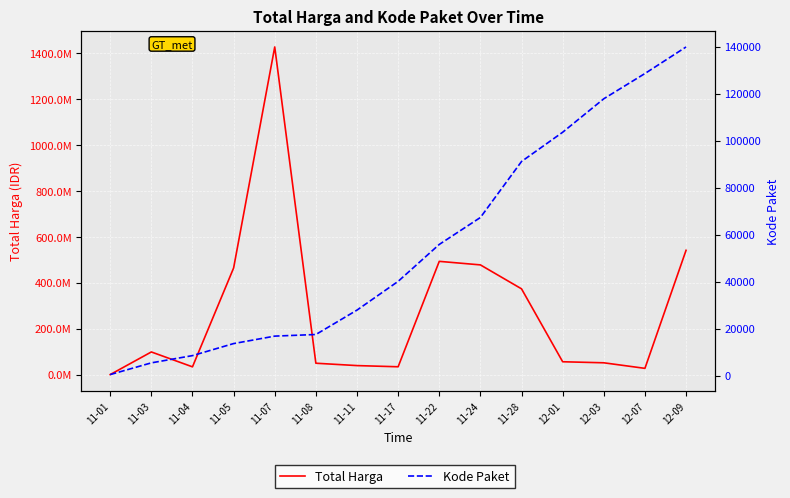

What is the difference between the maximum and minimum values in the Total Harga series?

1425534300